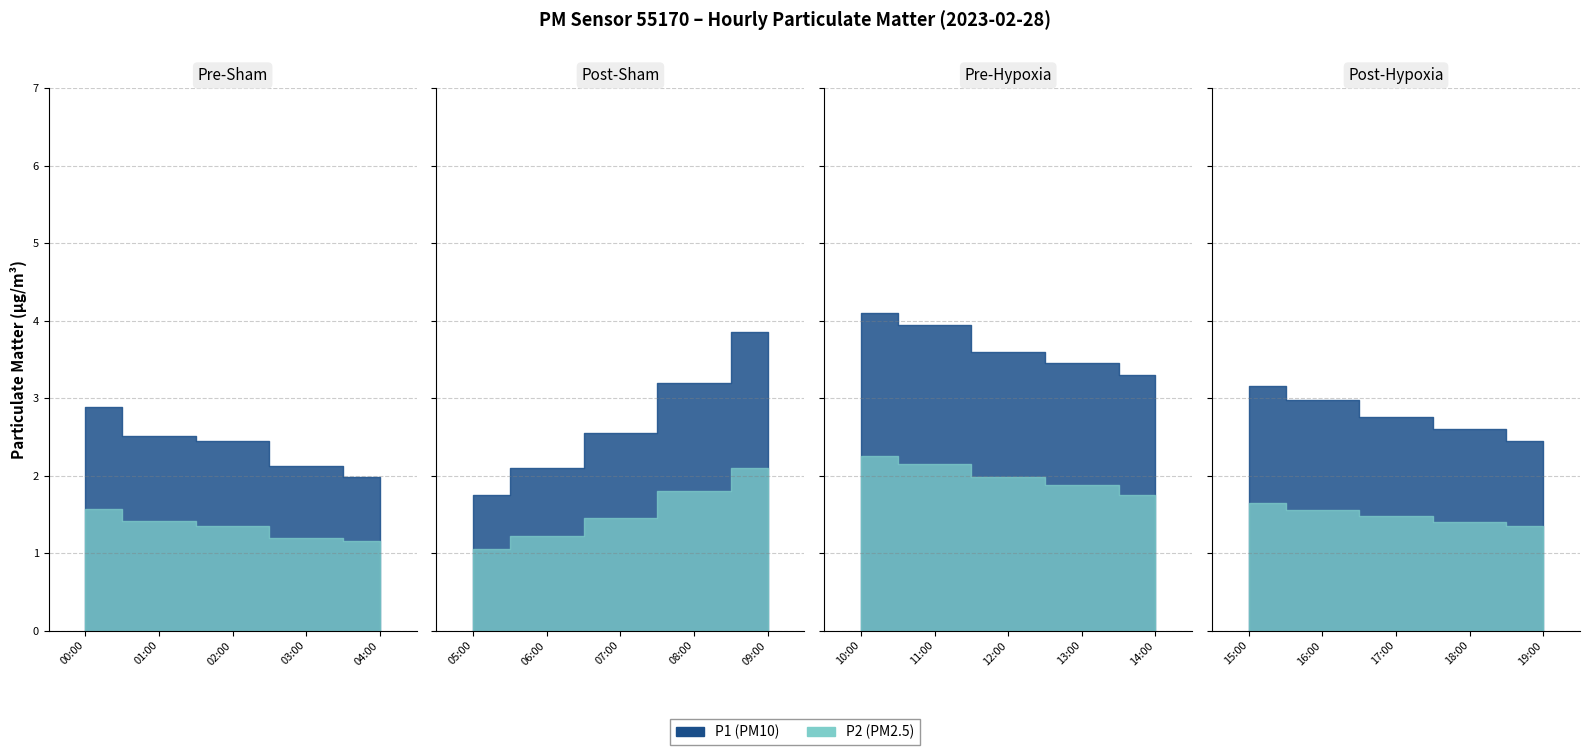

Where is the first local maximum for P1?

10